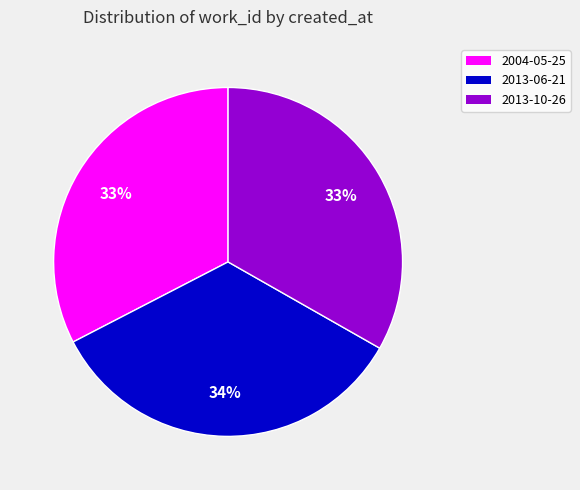

To the nearest percent, what is the combined percentage of 2013-06-21 and 2013-10-26?

67%